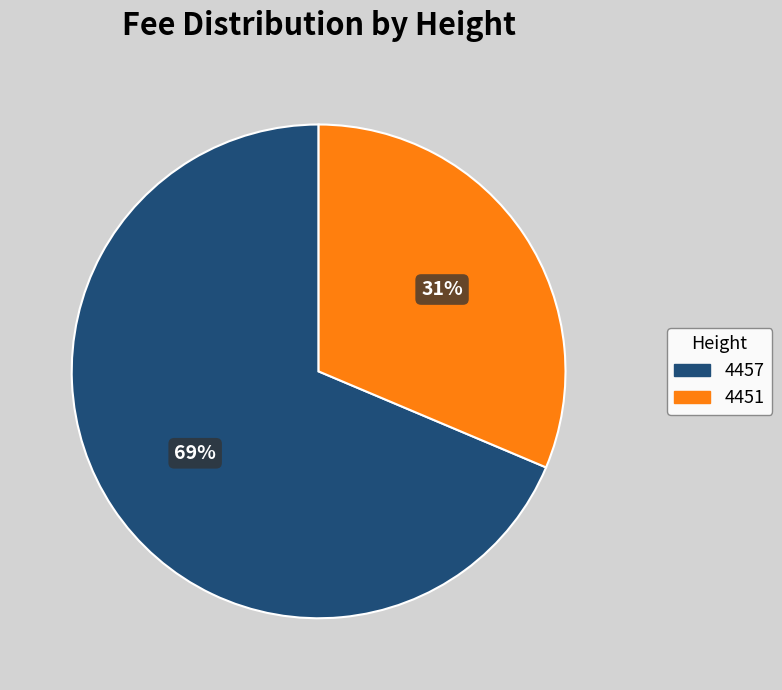

Does 4451 account for over 50% of the chart?

No